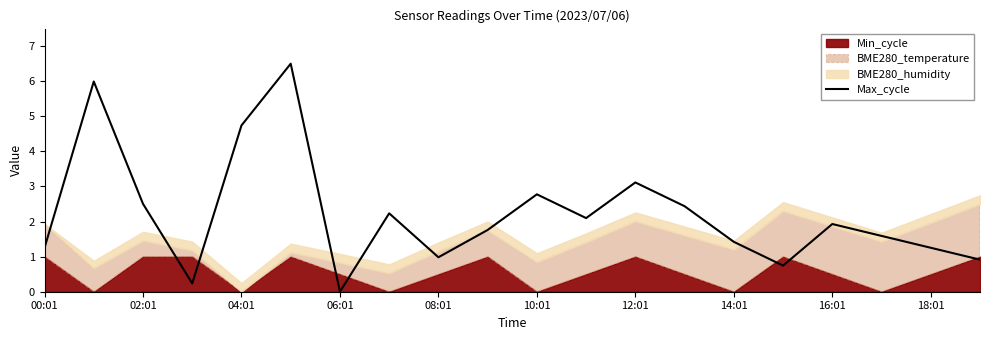

True or false: Max_cycle has a value of 0.0 at 06:01.

True